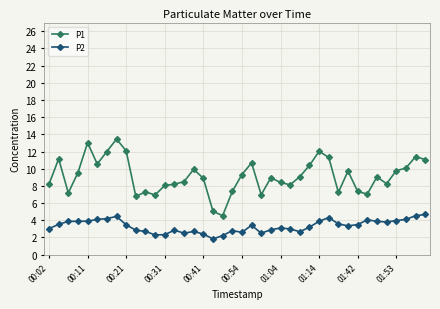

What is the average value of the P2 series?

3.3